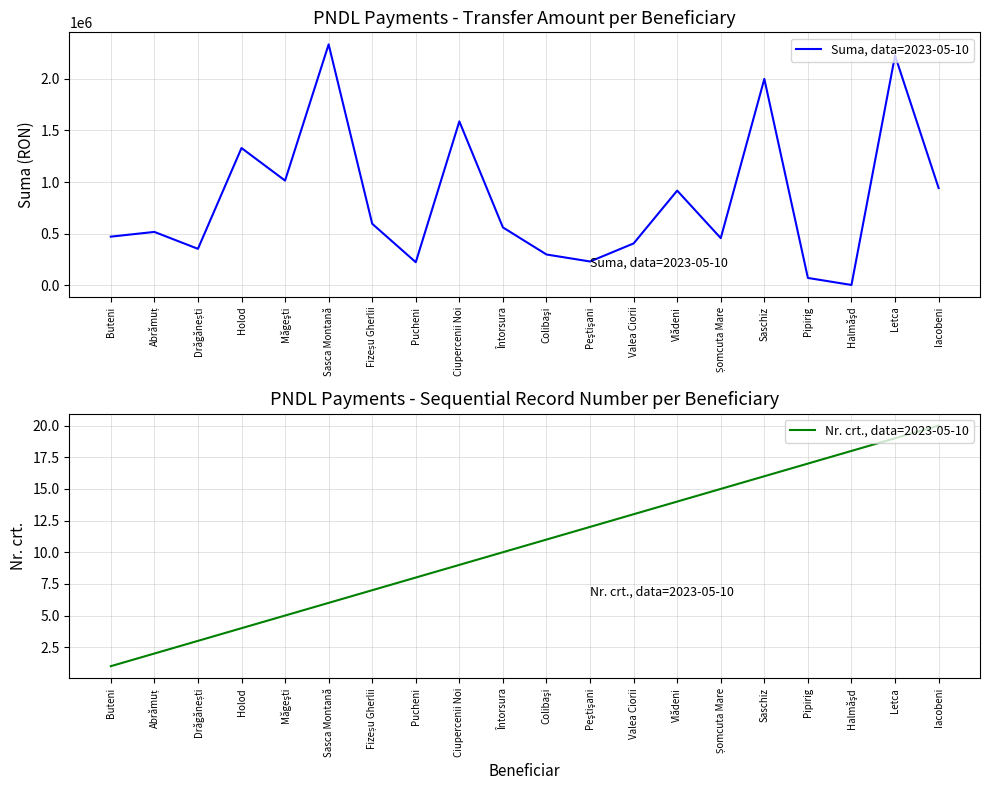

What is the label of the 12th point from the left?

Peştişani